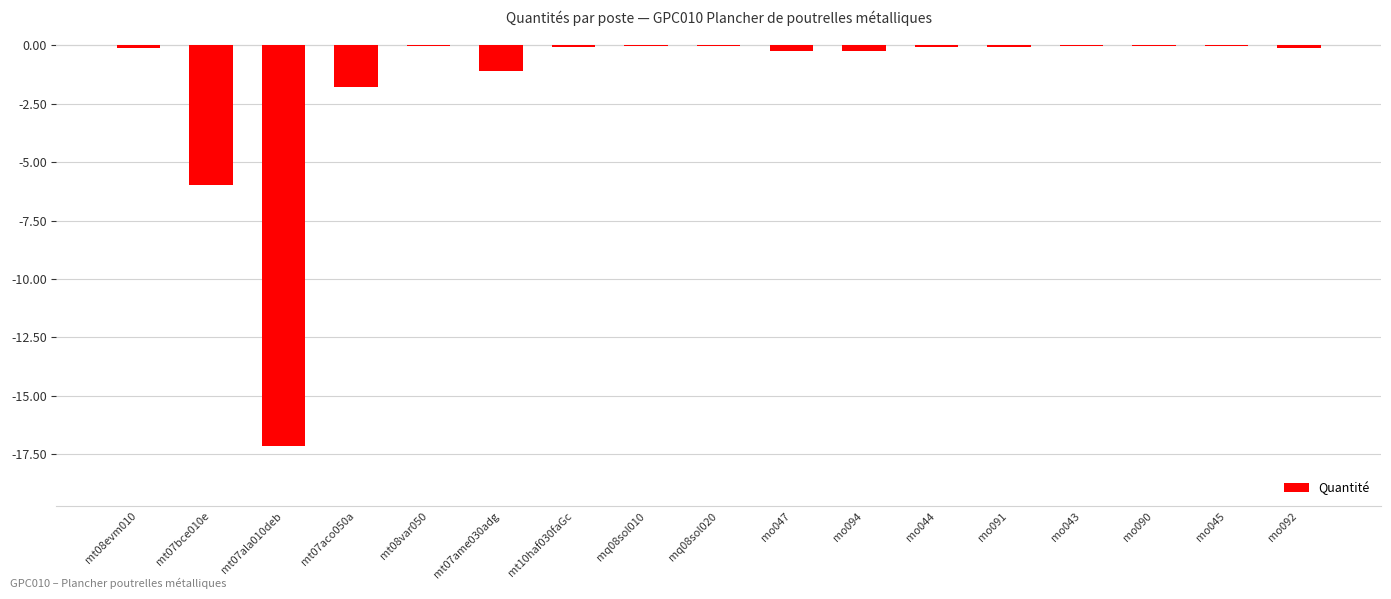

Count the number of categories in the chart.

17